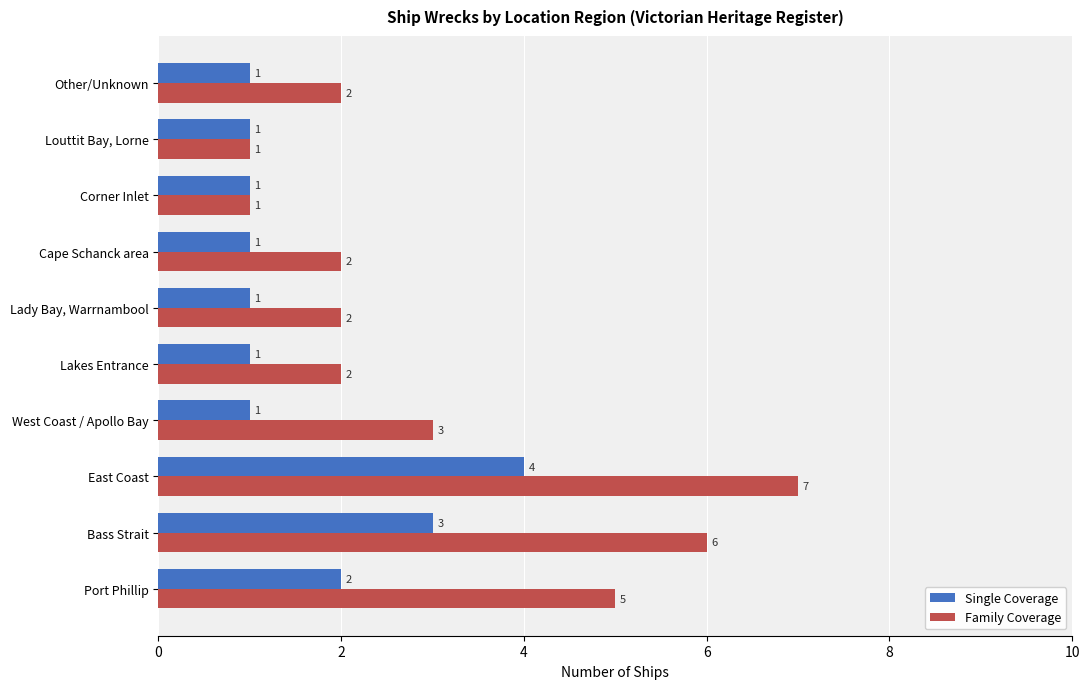

Which series has the largest range (max minus min)?

Family Coverage